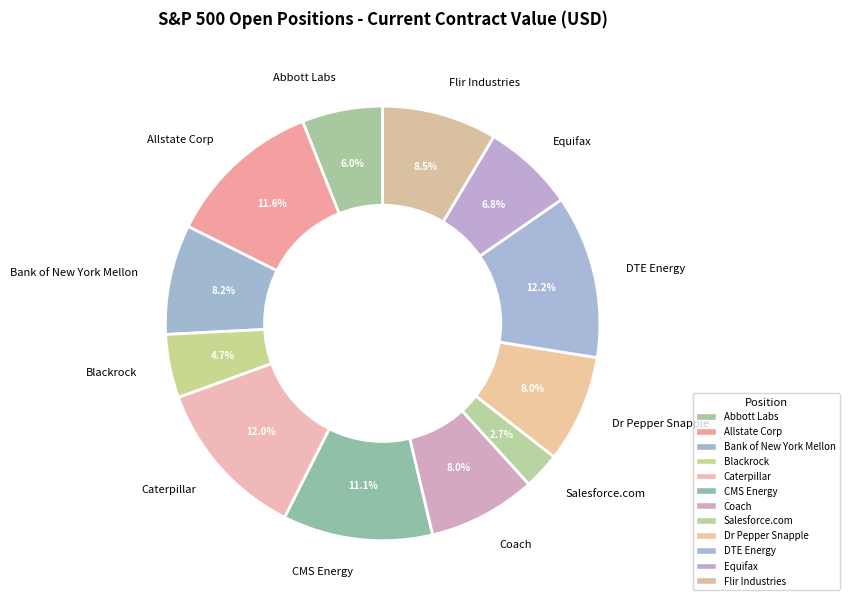

Approximately how many times larger is the value at Blackrock compared to DTE Energy?

0.4